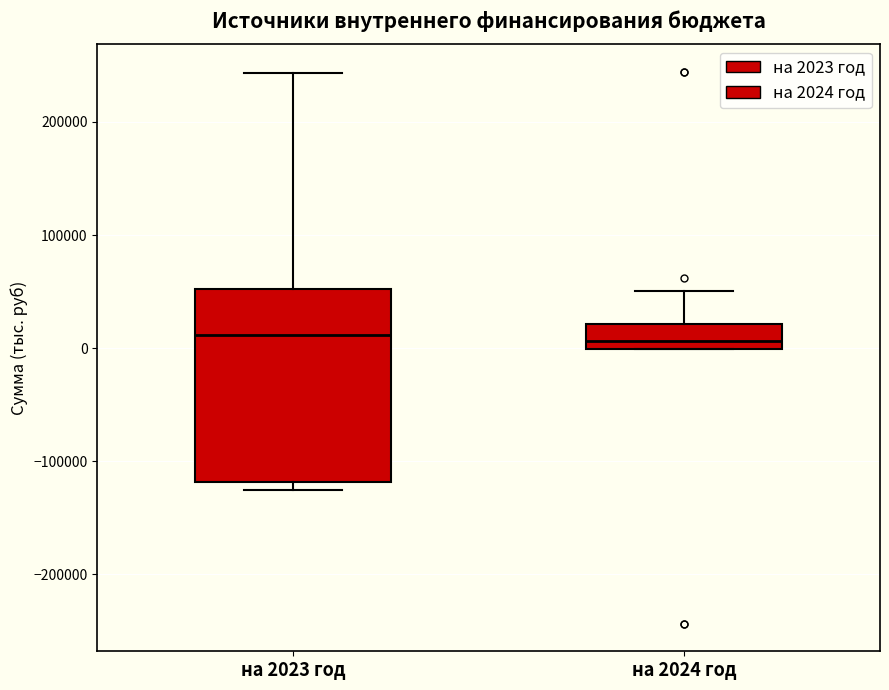

Where is the lower edge of the box for на 2024 год on the y-axis? The values are not printed on the chart, so give them approximately, as read against the axis.

0